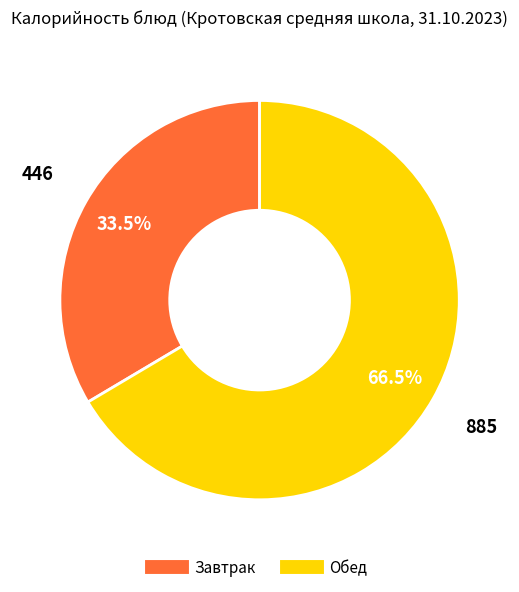

Does any single category account for the majority?

Yes